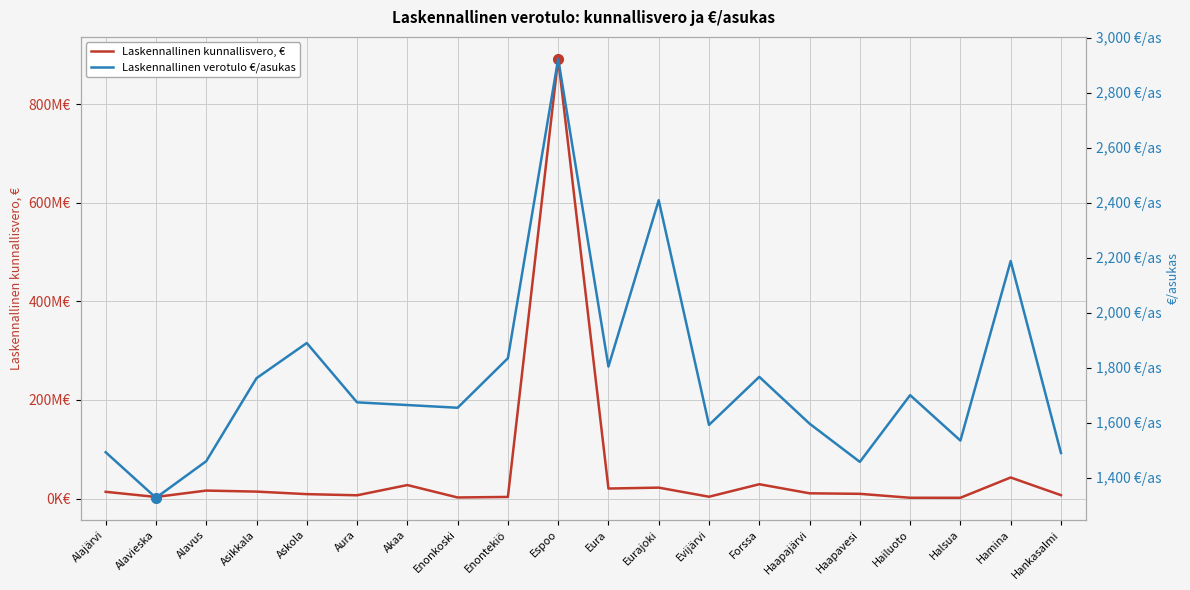

True or false: Laskennallinen verotulo €/asukas has a value of 1997.0 at Hankasalmi.

False